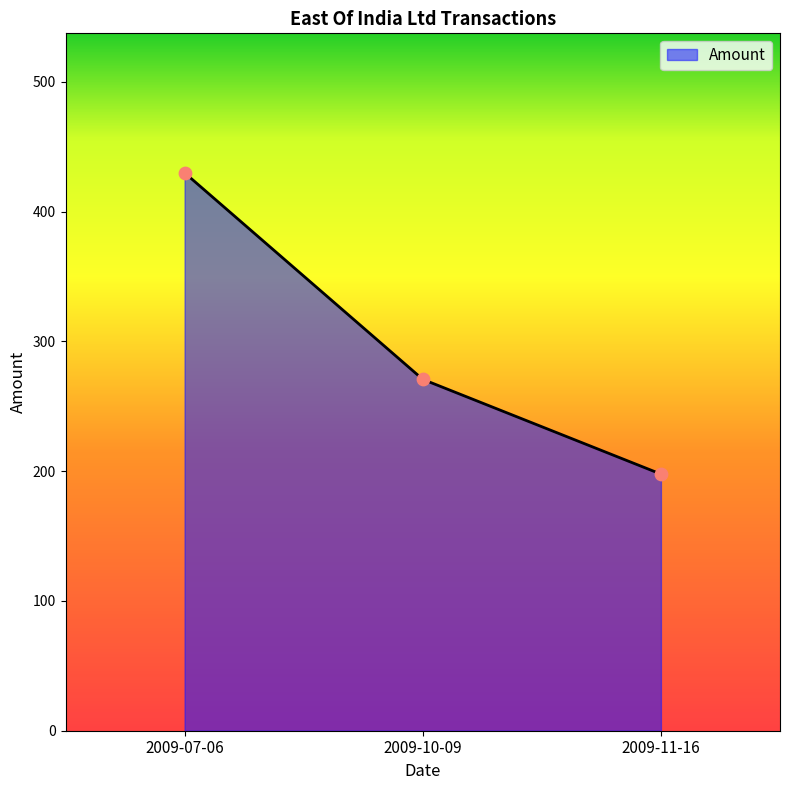

What is the change in value from 2009-07-06 to 2009-11-16?

-232.2